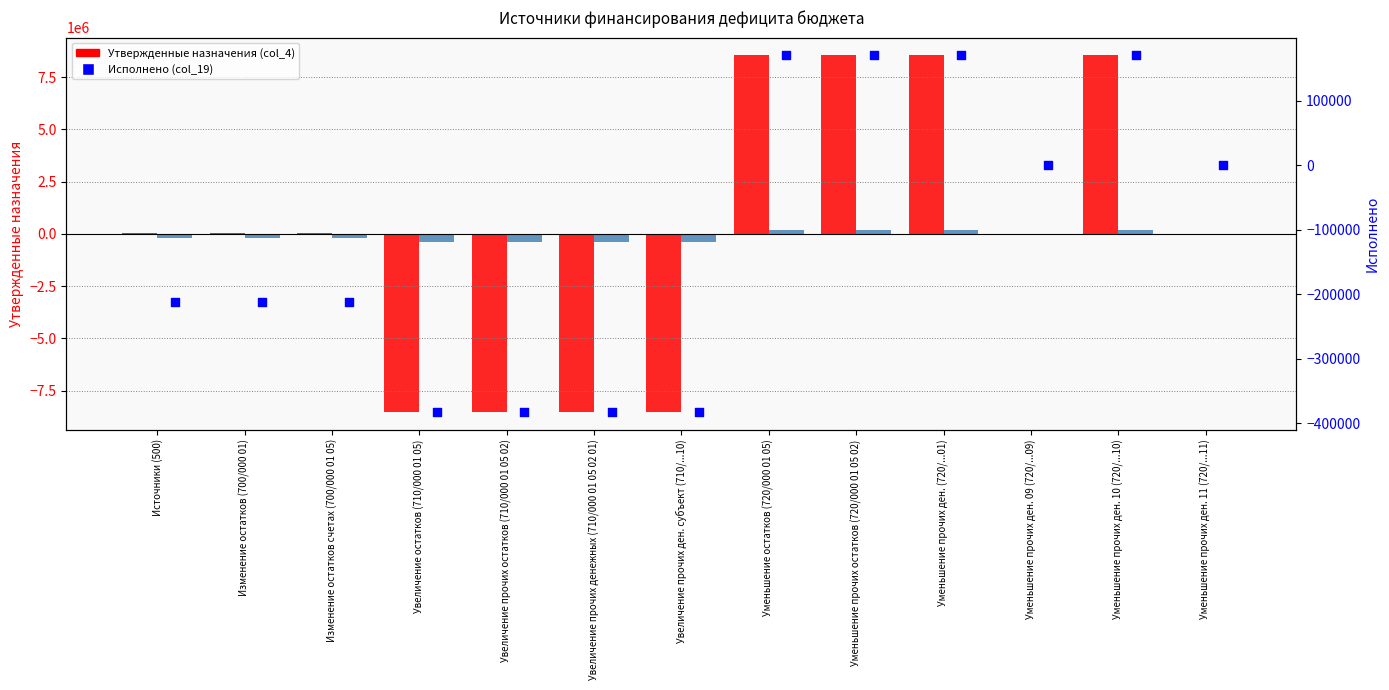

At which category is the sum across all series the highest?

Уменьшение остатков (720/000 01 05)